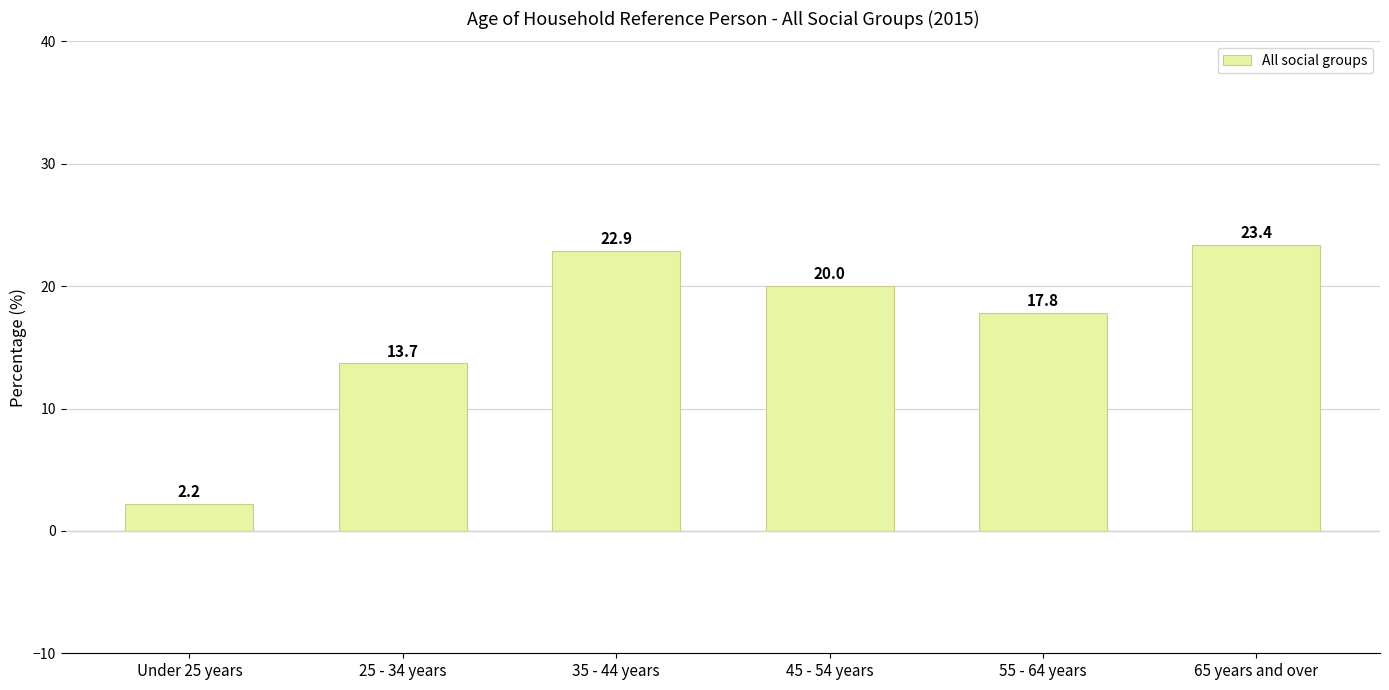

What is the change in value from Under 25 years to 65 years and over?

+21.2